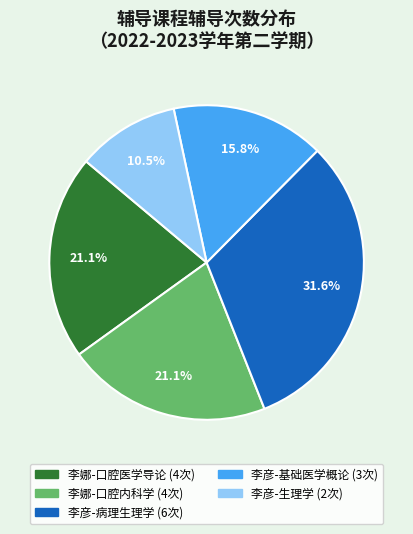

Count the number of slices in the pie.

5